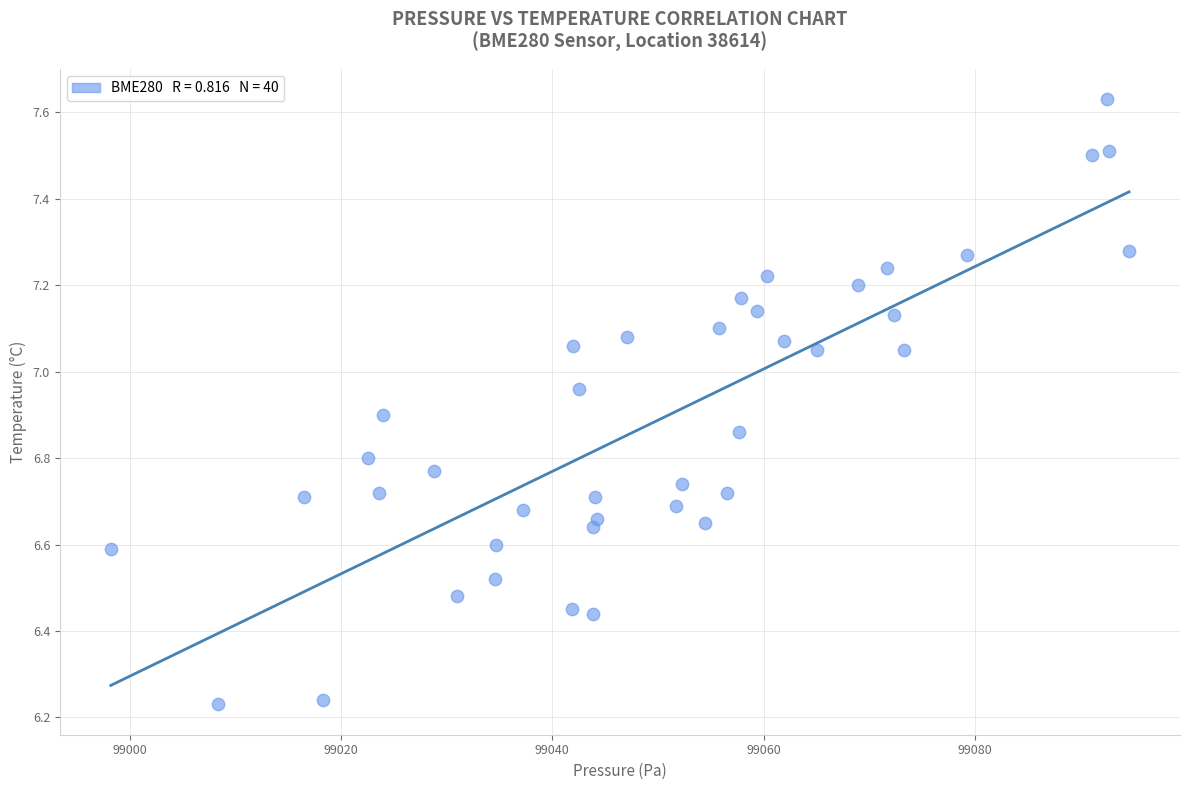

What is the range of X values (max minus min)?

96.4